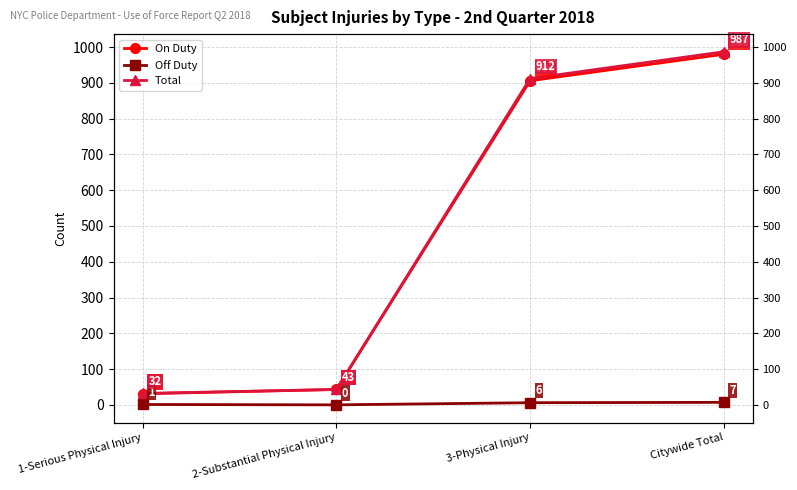

What is the label of the 3rd point from the left?

3-Physical Injury